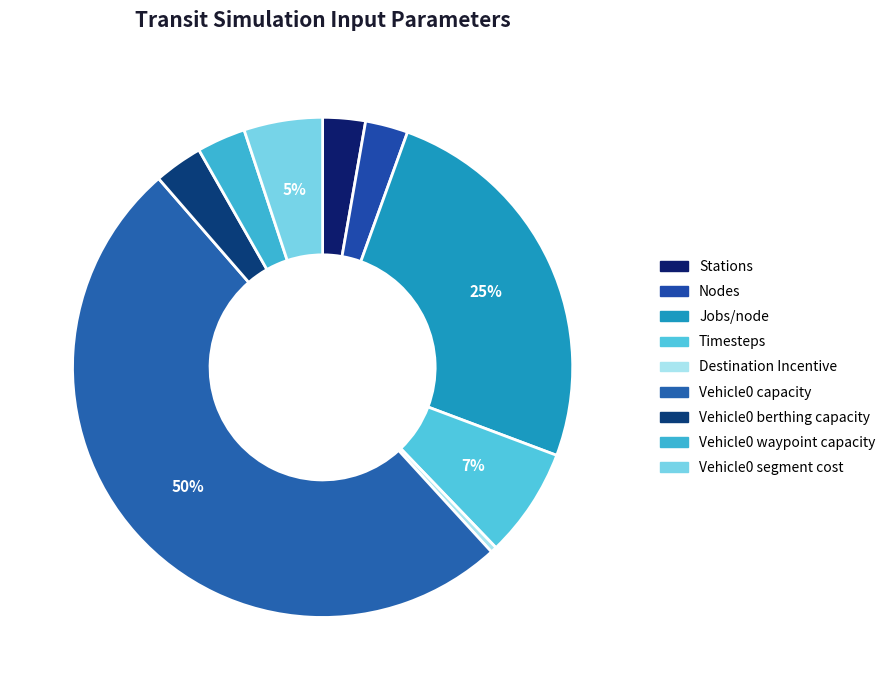

The Jobs/node slice represents 25% of the pie. True or false?

True